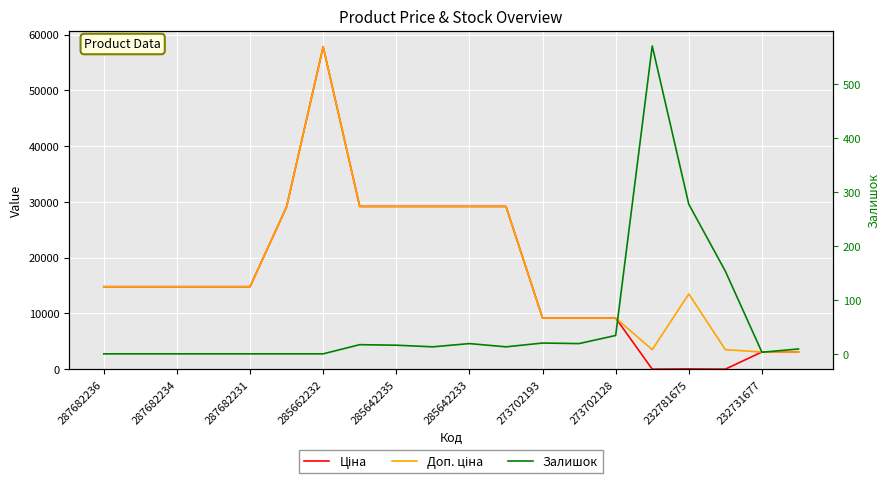

What is the value of the Ціна point at the 2nd from the left?

14800.8